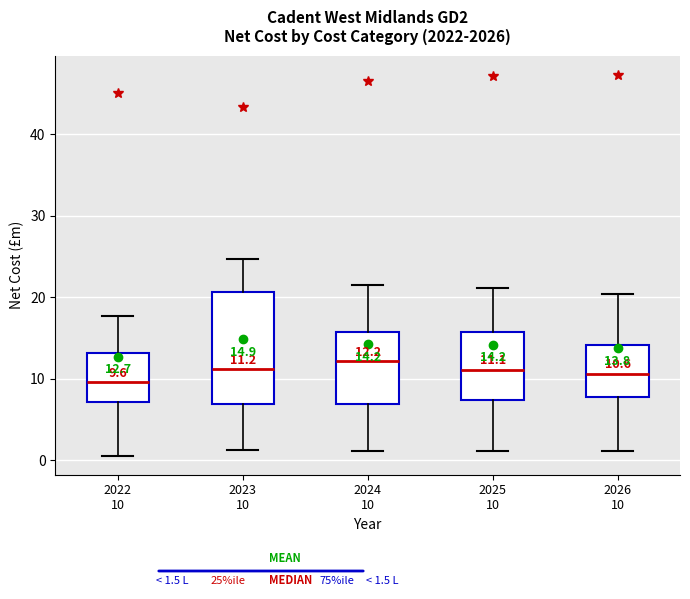

Which box has the lowest median line?

2022 10